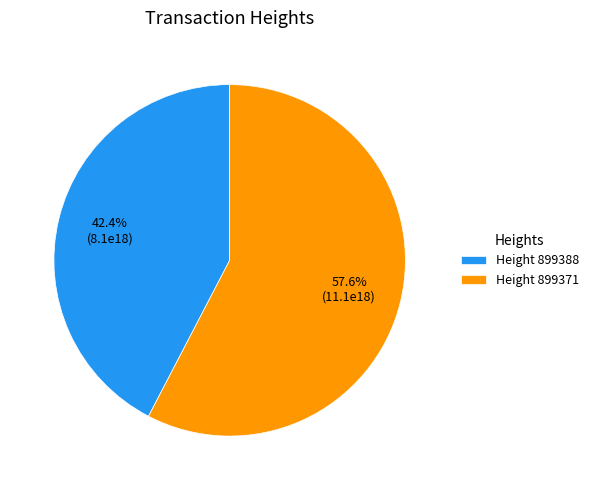

To the nearest percent, what is the average slice percentage?

50%